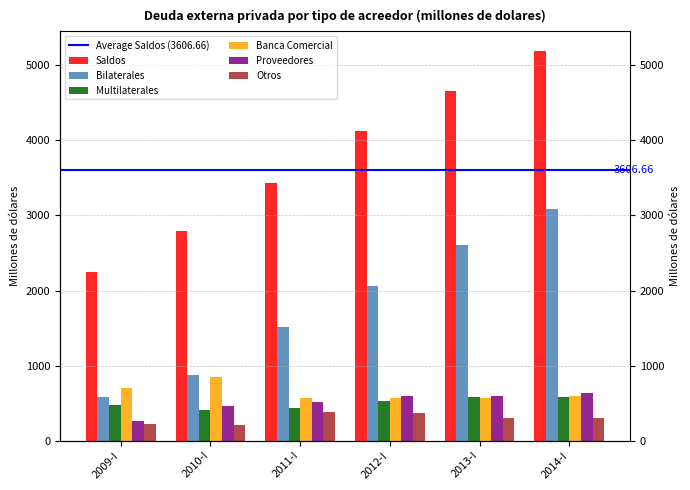

The Proveedores series shows 367.7 at 2009-I. True or false?

False